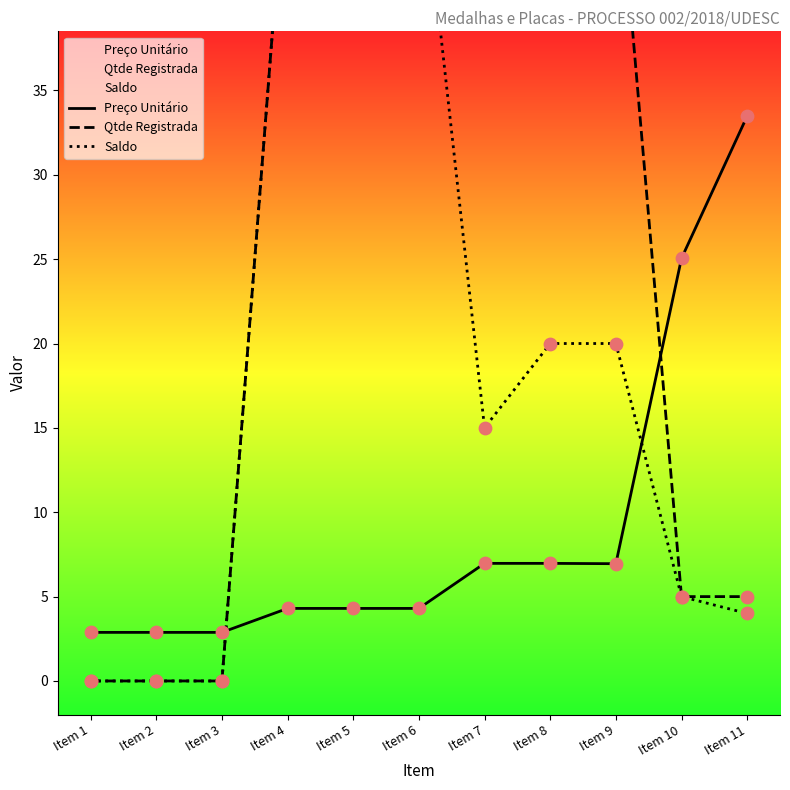

Which series has the largest Y range (max minus min)?

Qtde Registrada